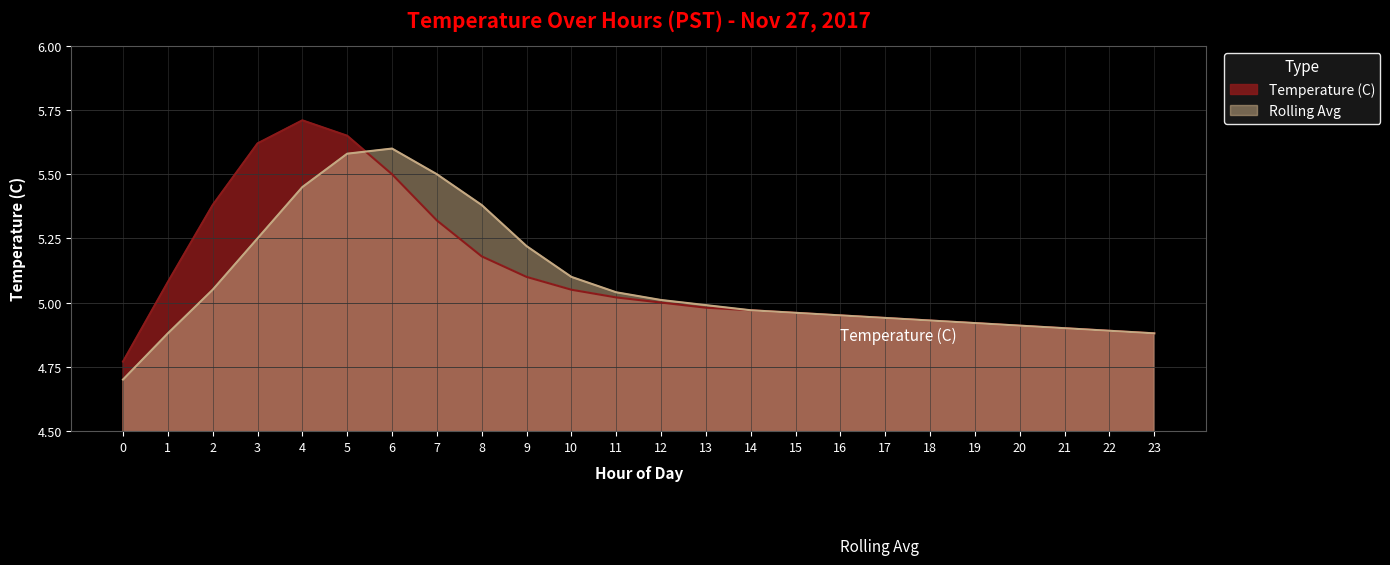

What is the value of the Rolling Avg point at the 6th from the left?

5.6